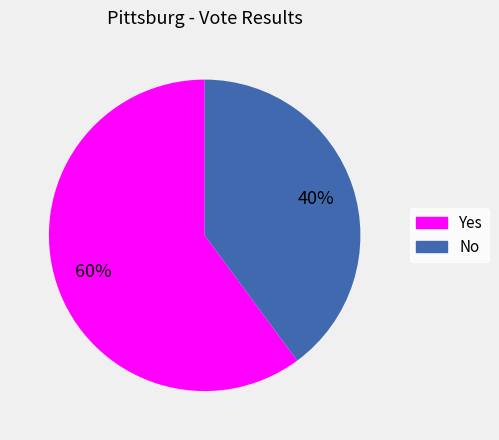

Is there any slice that represents more than half of the pie?

Yes